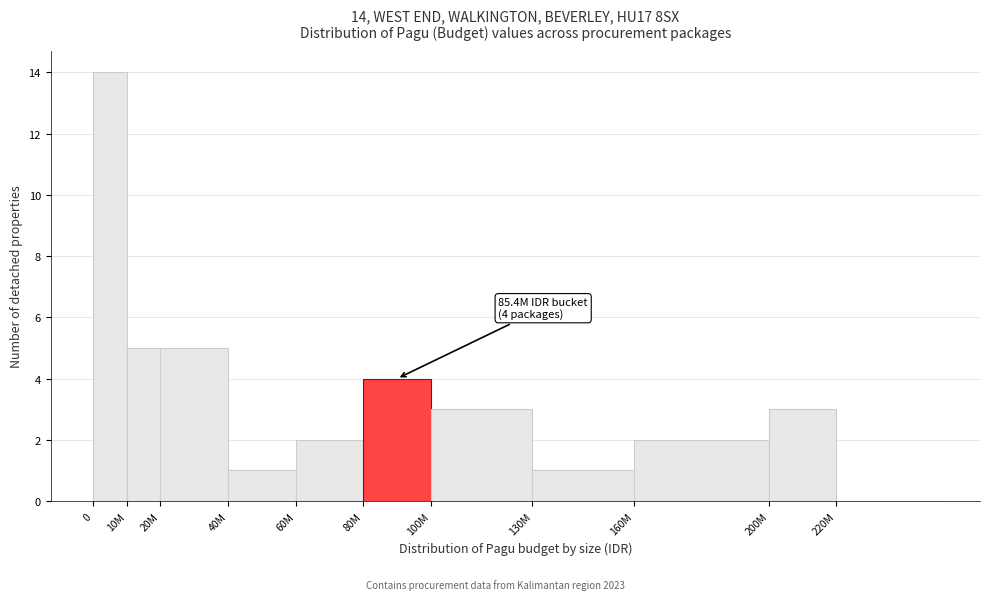

The chart shows a value of 2 at 80M. True or false?

False